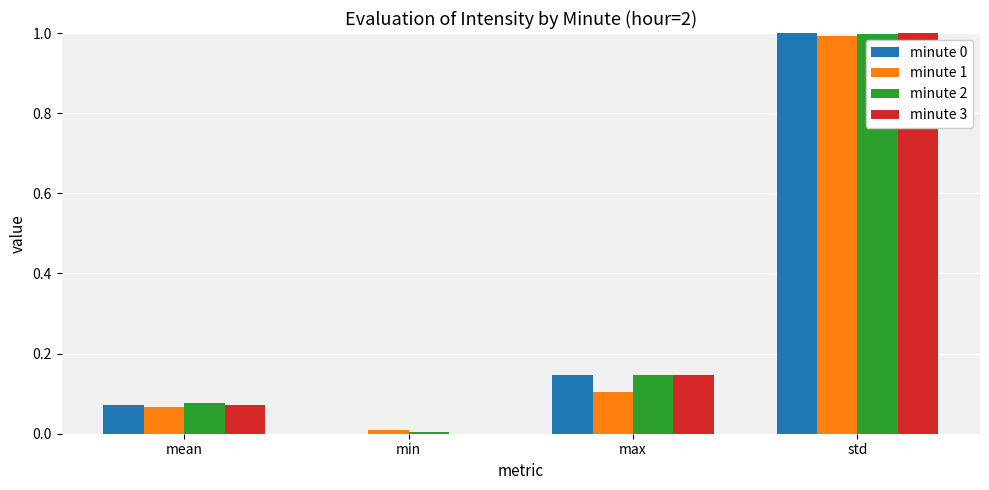

Which label corresponds to the largest value in the chart?

std